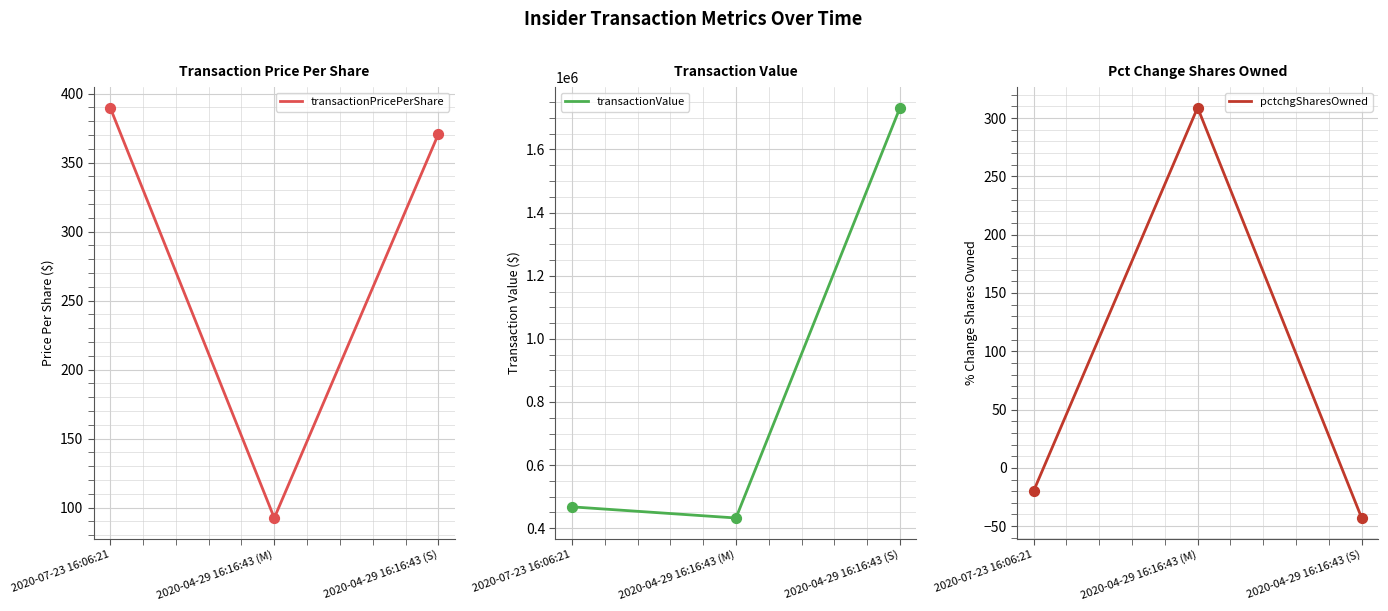

What is the total value across all series at 2020-07-23 16:06:21?

468131.8